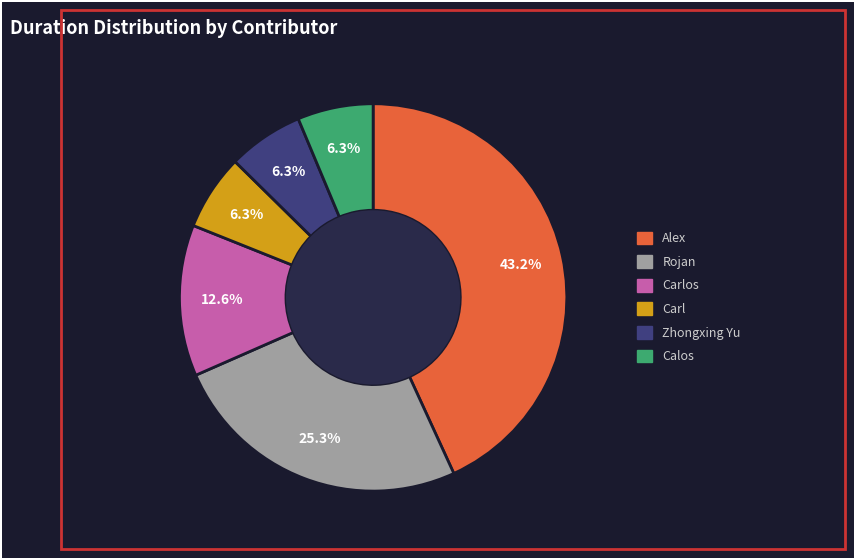

Is there a majority slice in this chart?

No